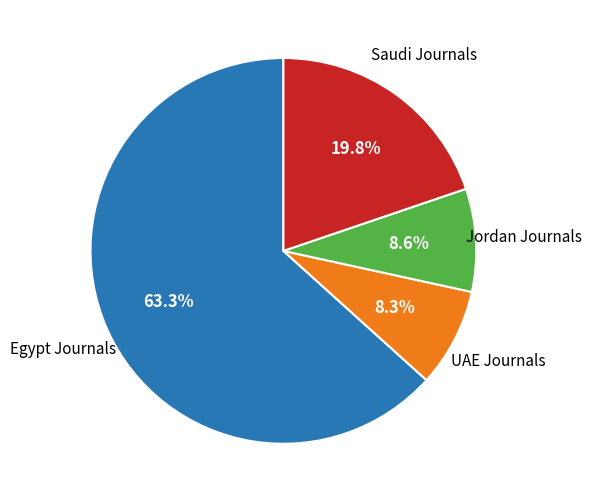

Is there a majority slice in this chart?

Yes